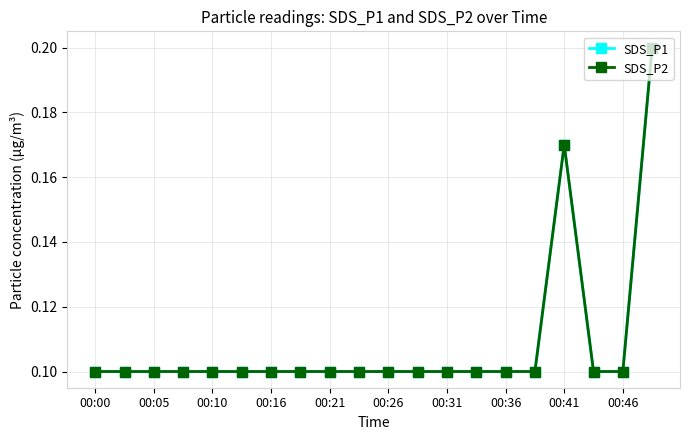

At which category does SDS_P1 reach its first local peak?

00:41